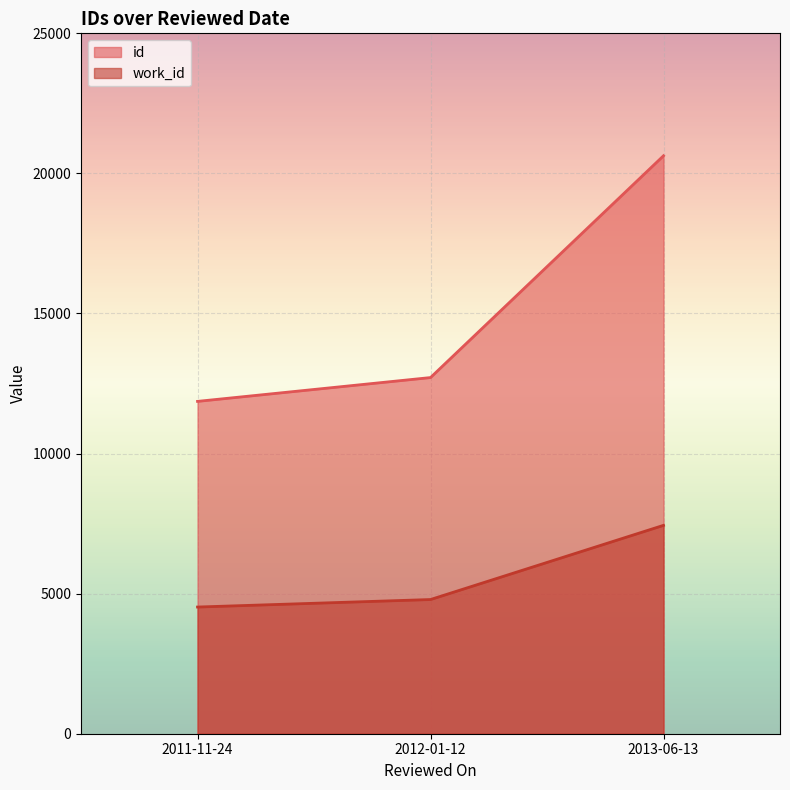

The value of id at 2012-01-12 is 18863. True or false?

False